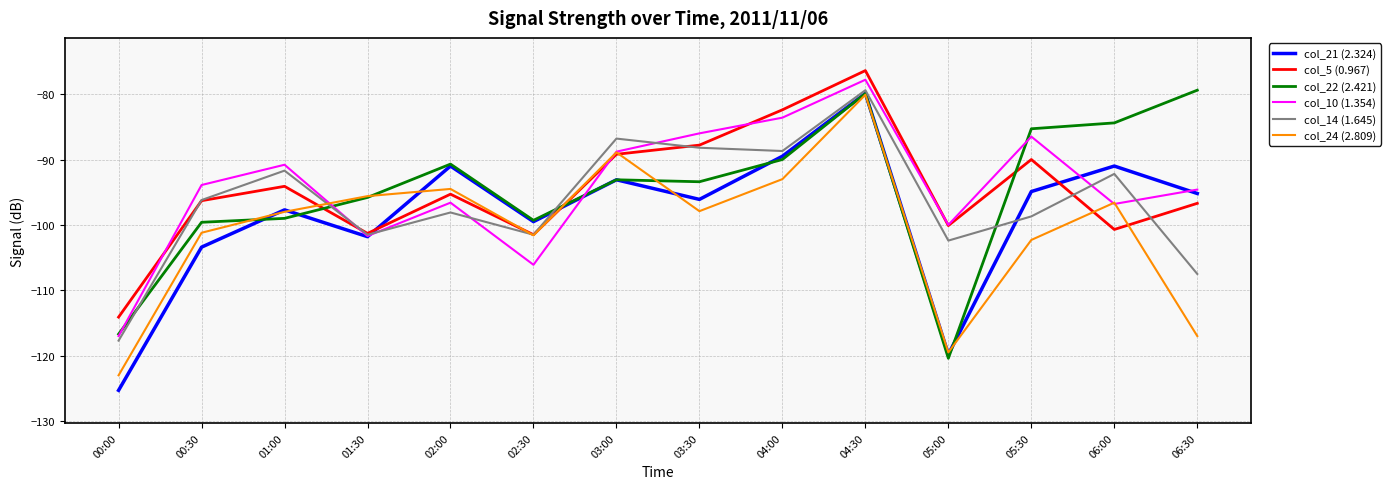

What is the approximate value of col_22 (2.421) at 02:30?

-99.3